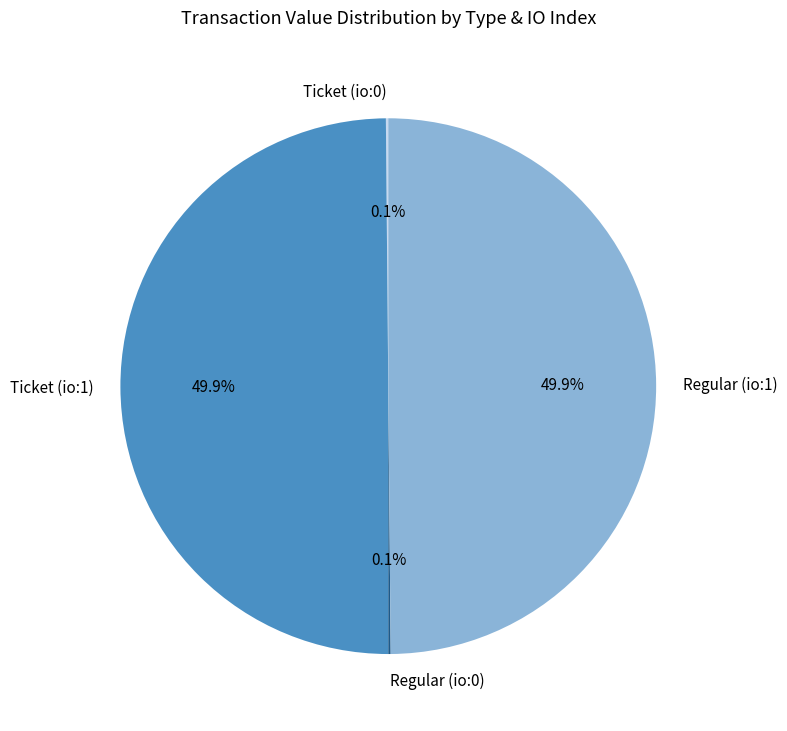

Do Ticket (io:1) and Regular (io:1) together represent more than half of the pie?

Yes